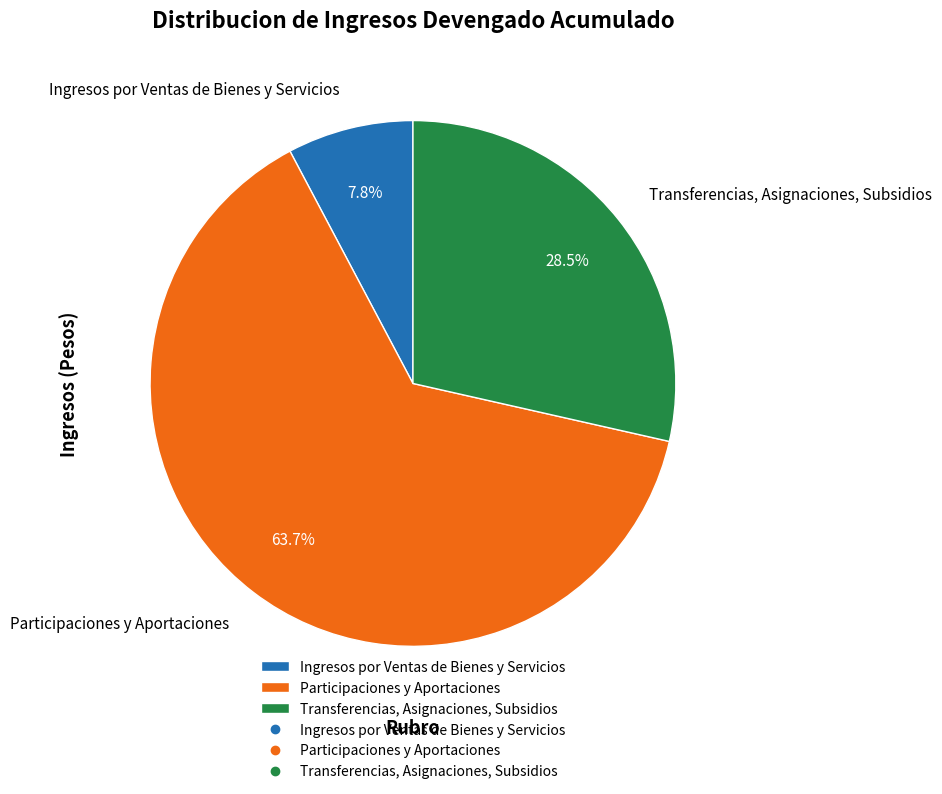

Which category accounts for the majority?

Participaciones y Aportaciones